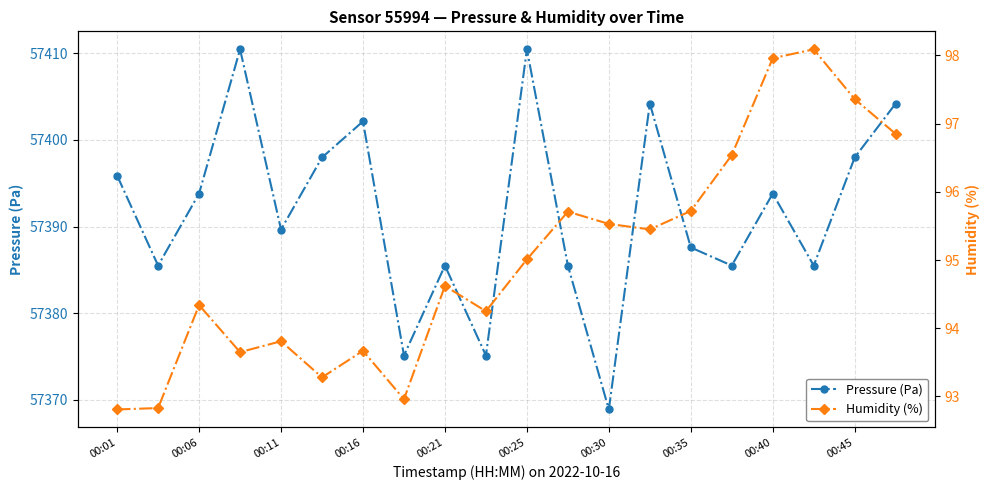

In Pressure (Pa), how many points are higher than both neighbors (excluding endpoints)?

6